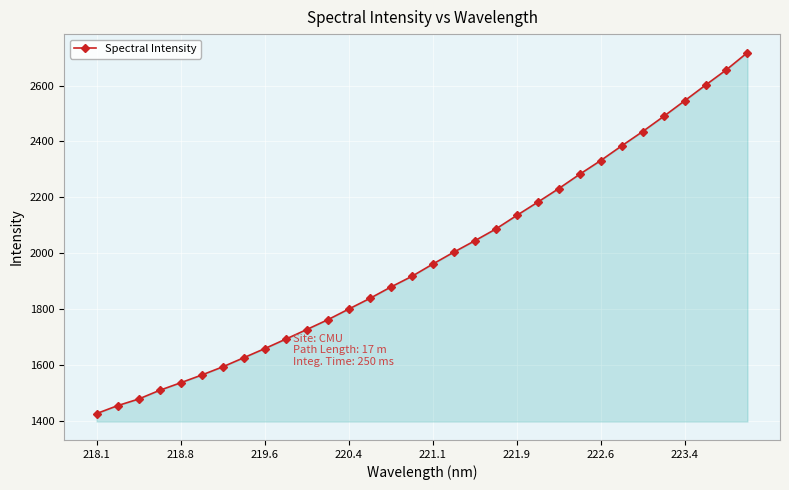

What is the sum of all values?

63530.9